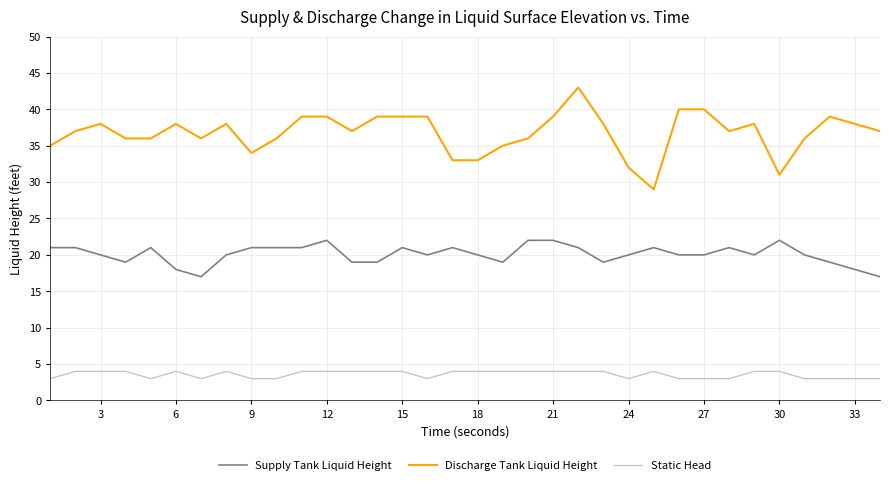

What is the greatest value displayed?

43